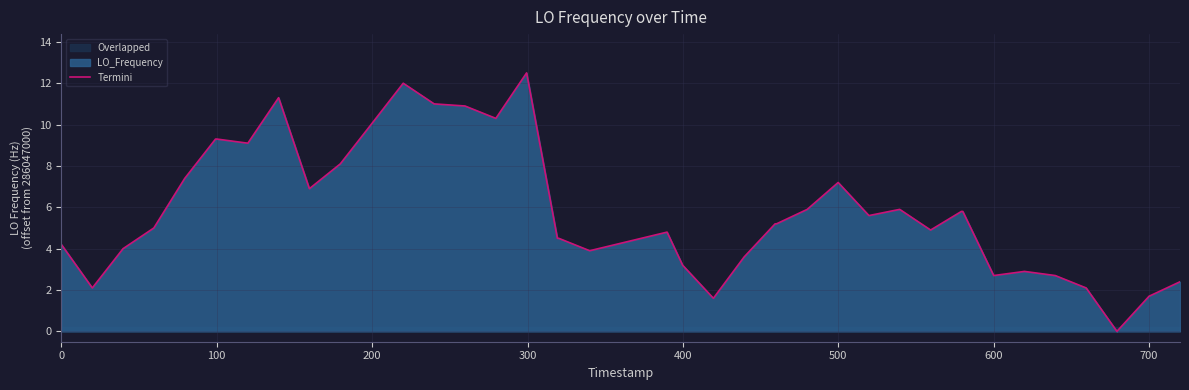

The Termini series shows 2.7 at 600. True or false?

True